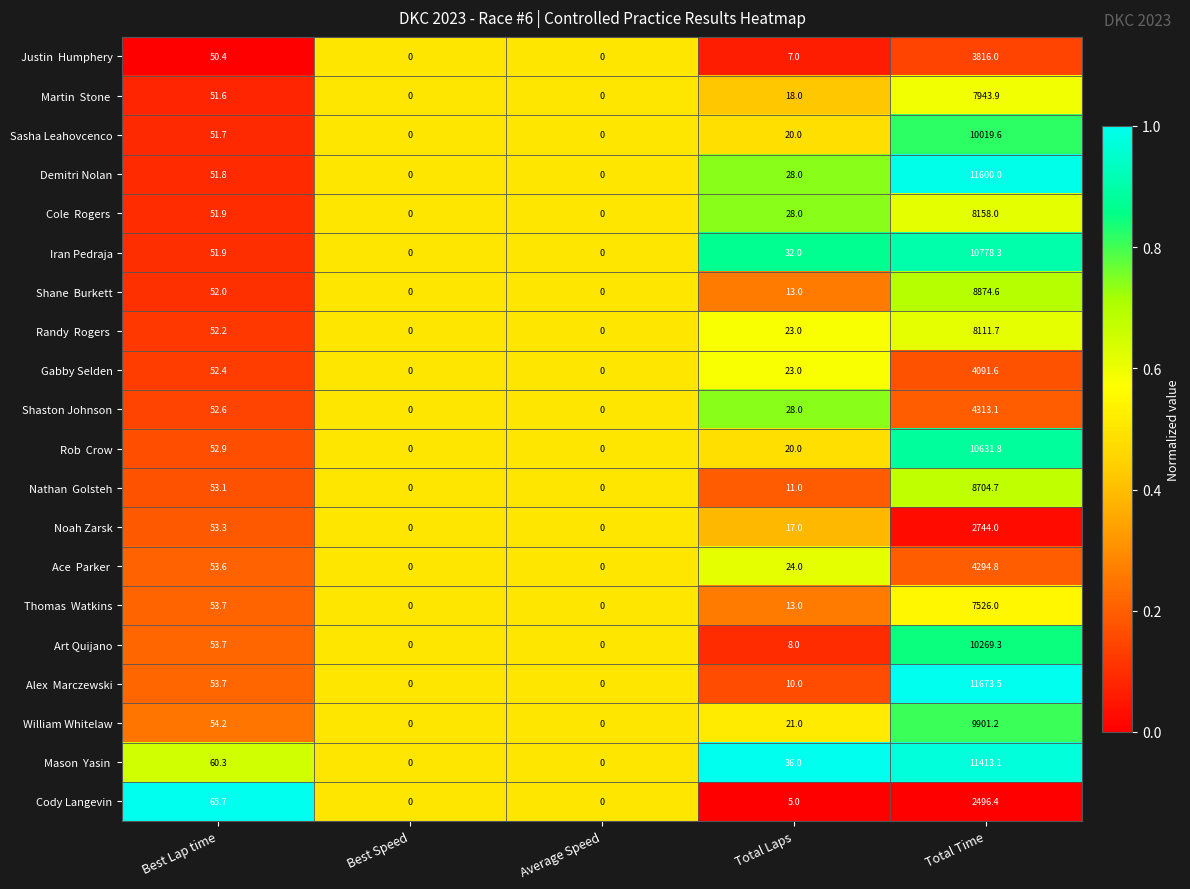

What is the sum of all William Whitelaw values?

9976.4